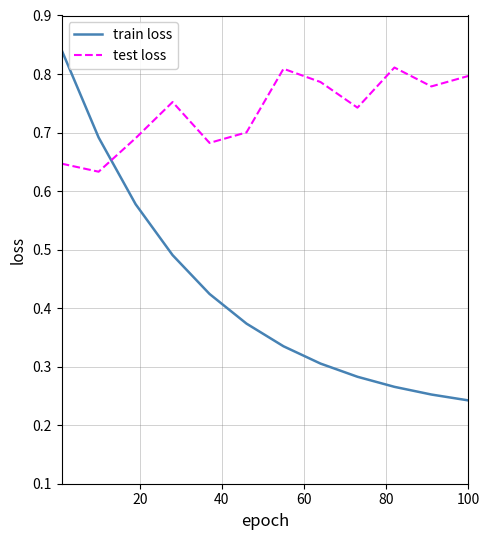

Does the chart have visible grid lines?

Yes